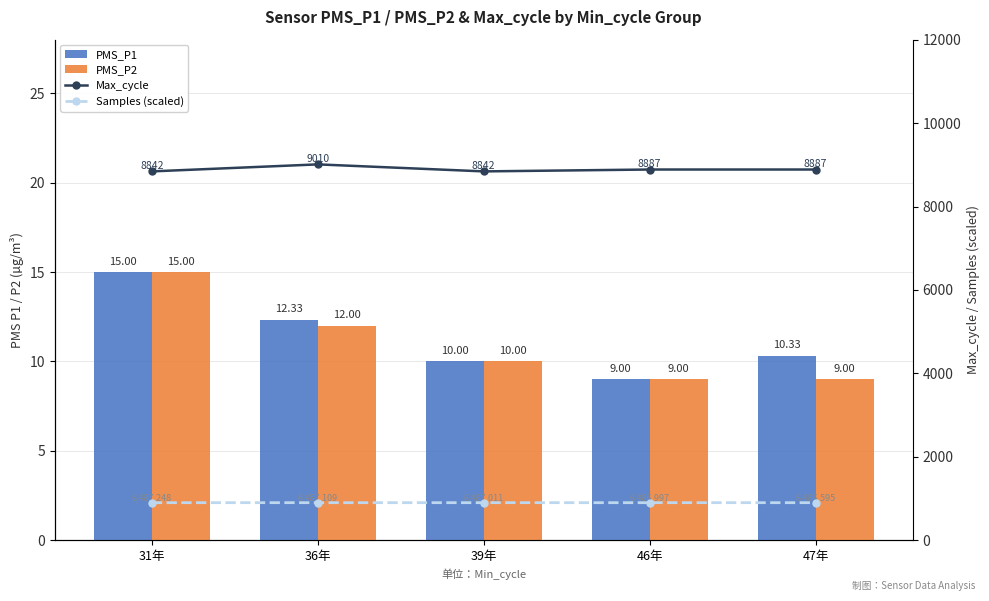

What is the sum of the PMS_P1 values at 31年 and 39年?

25.0